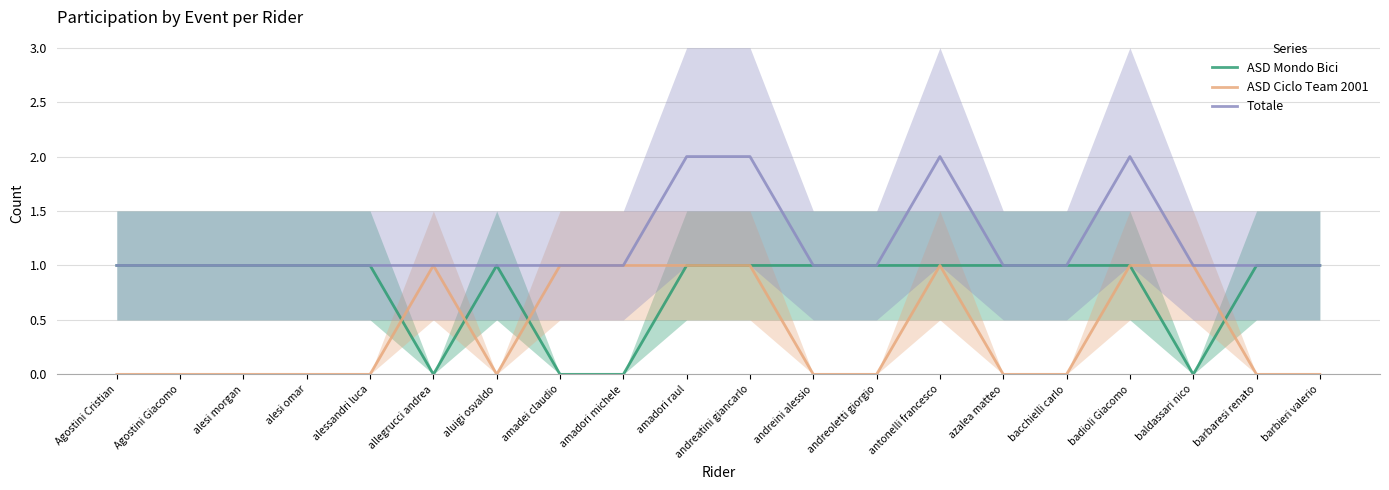

Rank the series by their maximum value, from lowest to highest.

ASD Mondo Bici, ASD Ciclo Team 2001, Totale